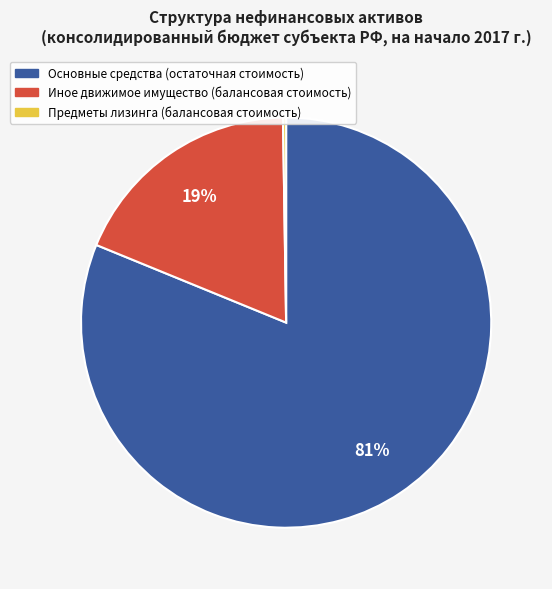

Do Основные средства (остаточная стоимость) and Иное движимое имущество (балансовая стоимость) together represent more than half of the pie?

Yes